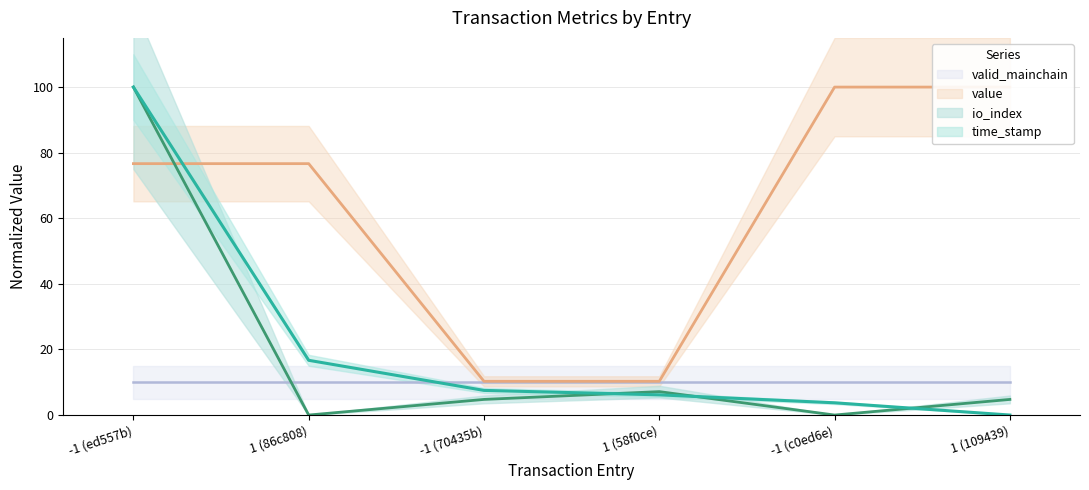

What is the value of the time_stamp point at the 3rd from the left?

7.5